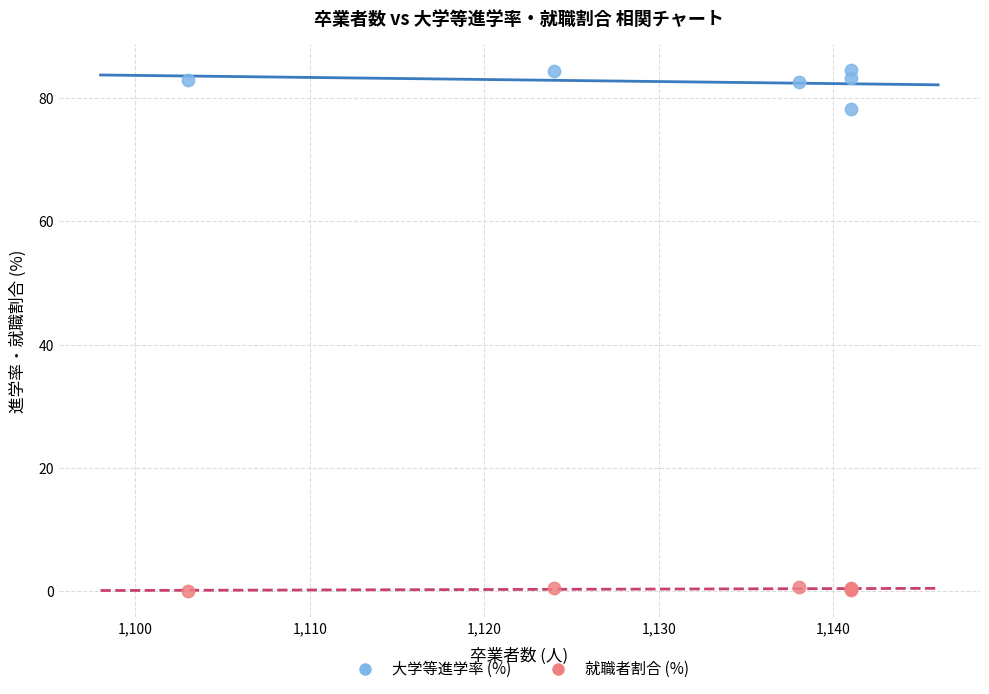

Which series has the largest Y range (max minus min)?

大学等進学率 (%)